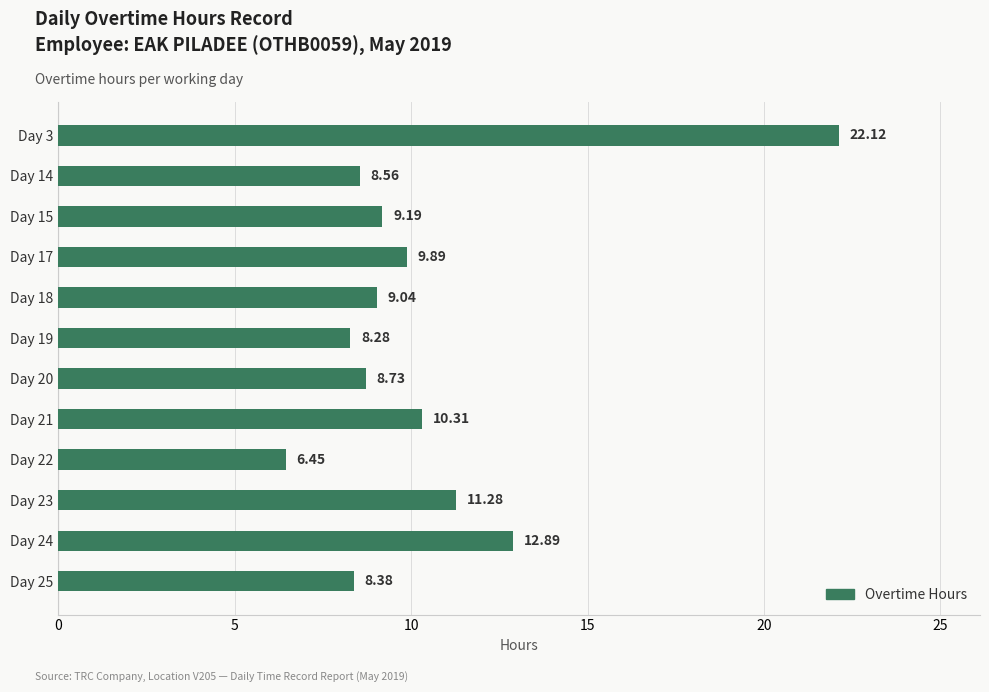

How many distinct data groups are displayed?

1